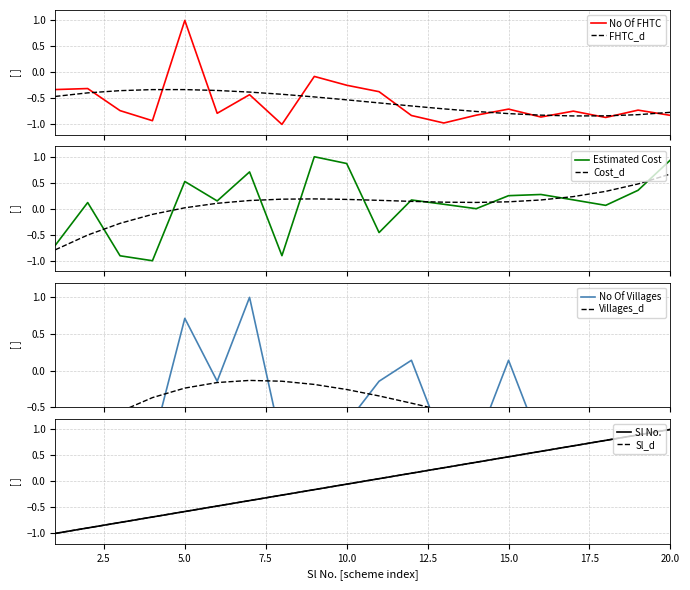

What is the value of the No Of FHTC point at the 8th from the left?

-1.0